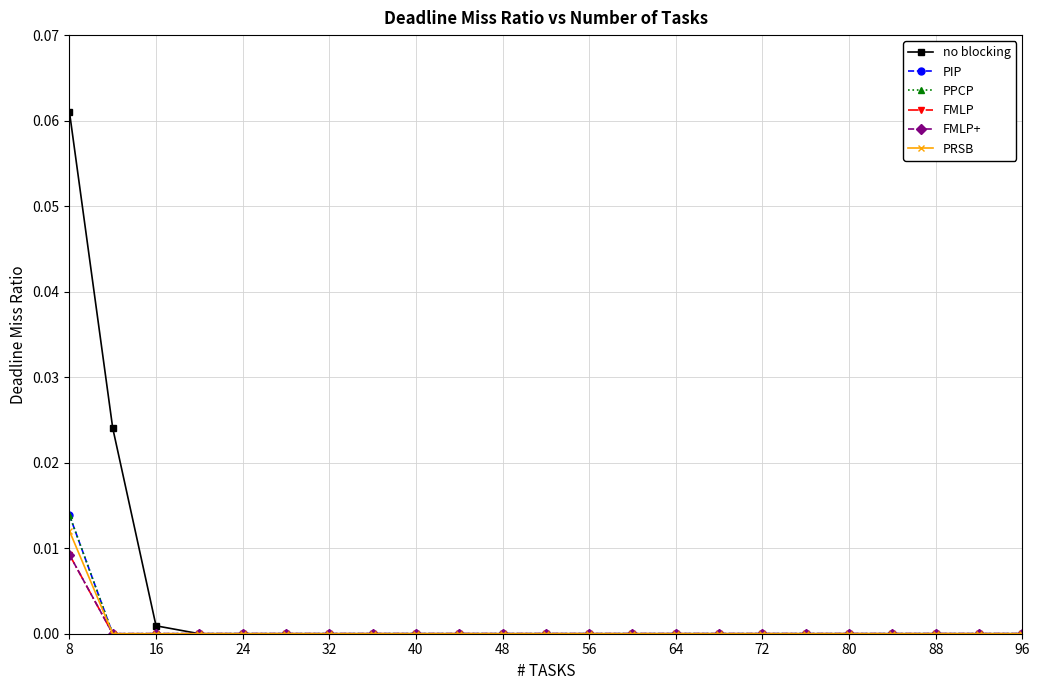

Is this an area chart (filled region under the line)?

No